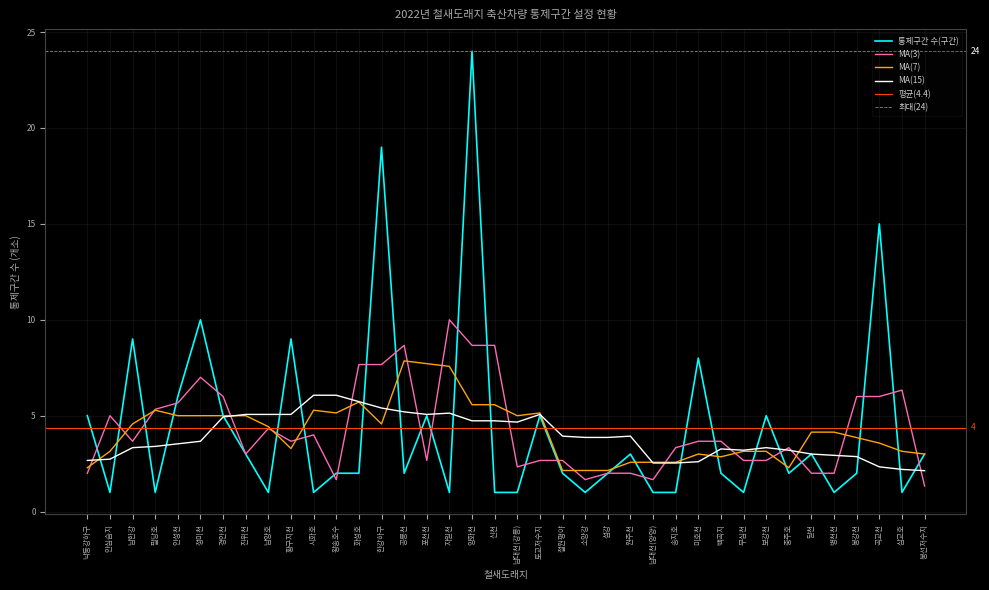

What is the difference between the maximum and second lowest values?

23